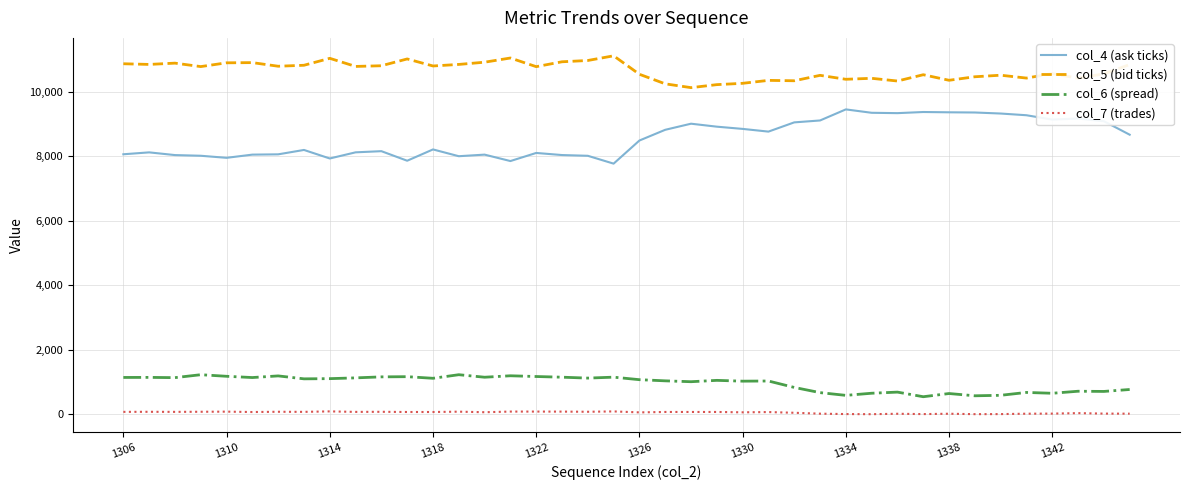

Which series has the largest total across all categories?

col_5 (bid ticks)